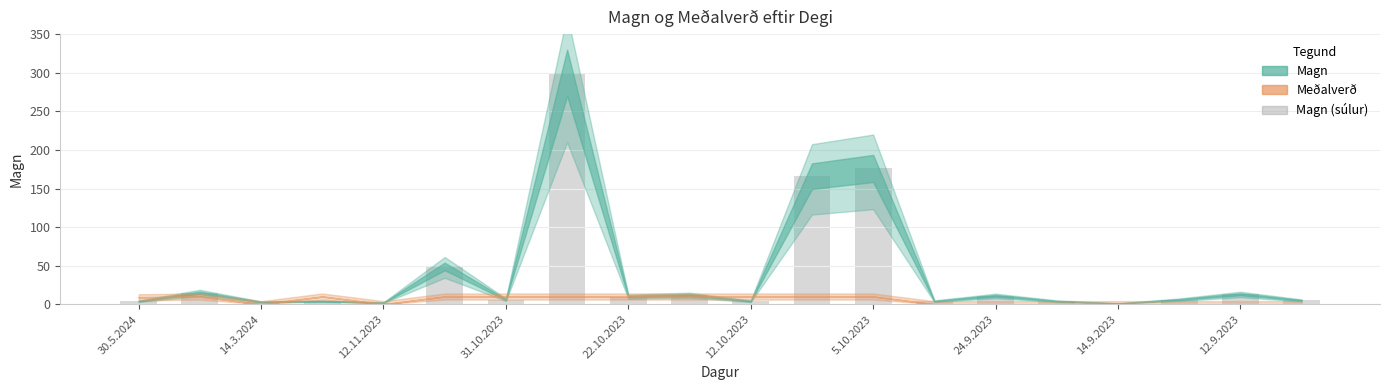

What is the minimum value shown in the chart?

1